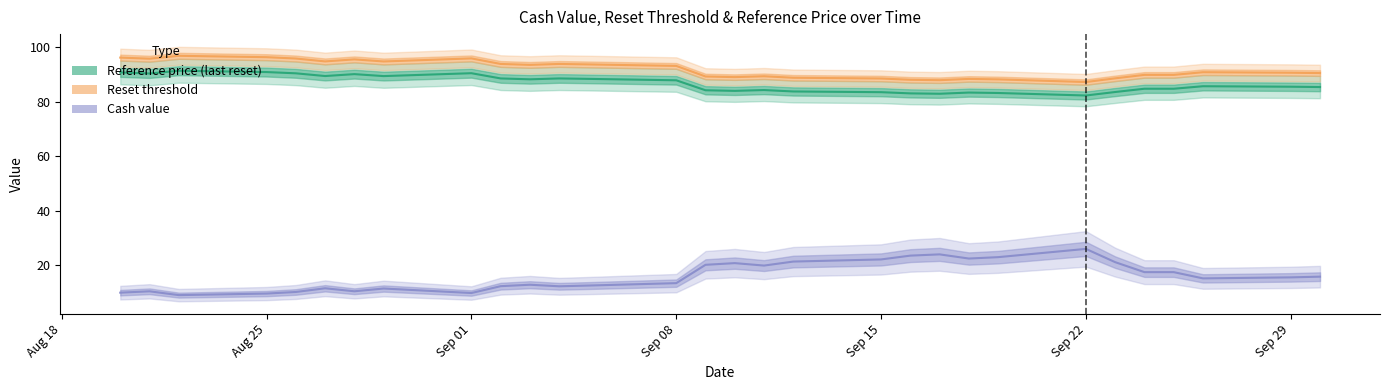

What is the average value of the Reference price (last reset) series?

86.7